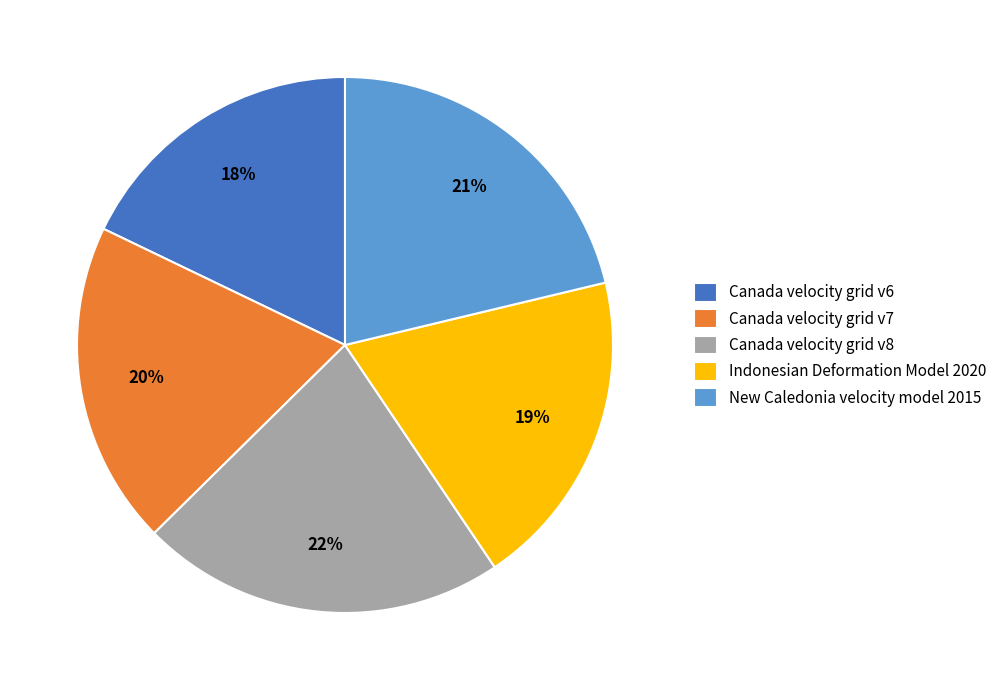

To the nearest percent, what percentage of the pie is New Caledonia velocity model 2015?

21%